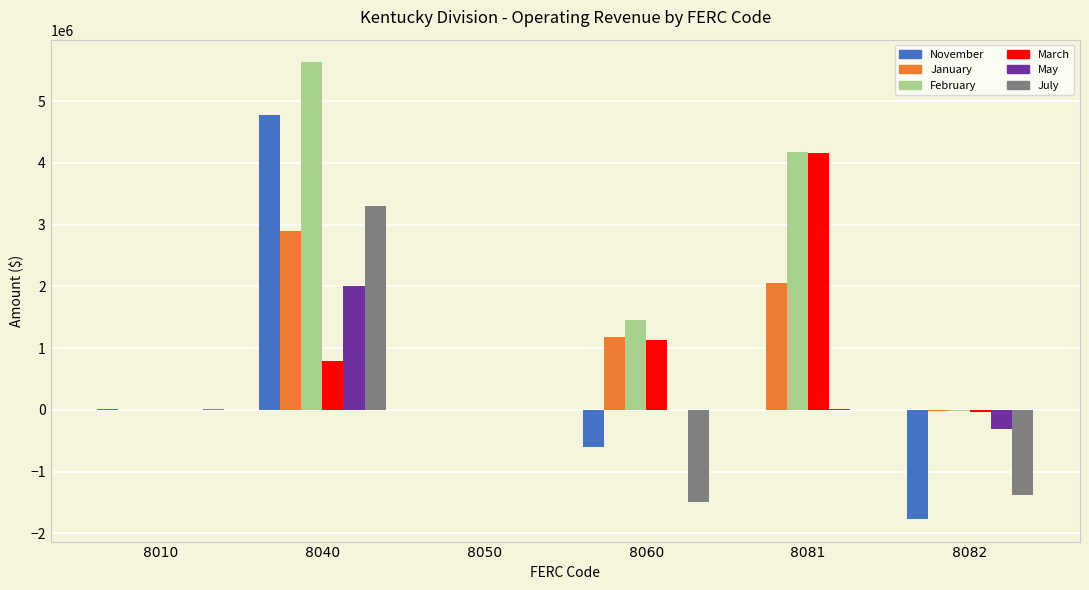

What is the total value across all series at 8081?

10424782.0